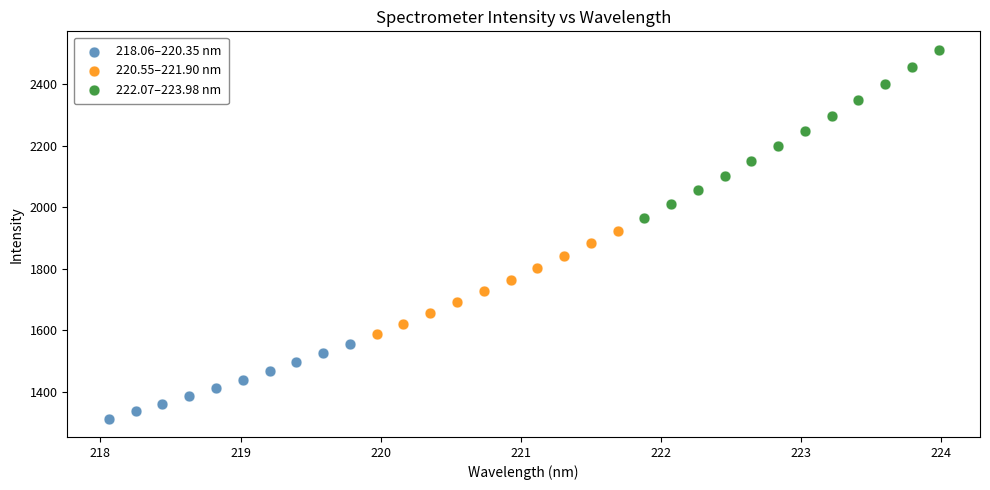

Which series reaches the minimum Y coordinate?

218.06–220.35 nm